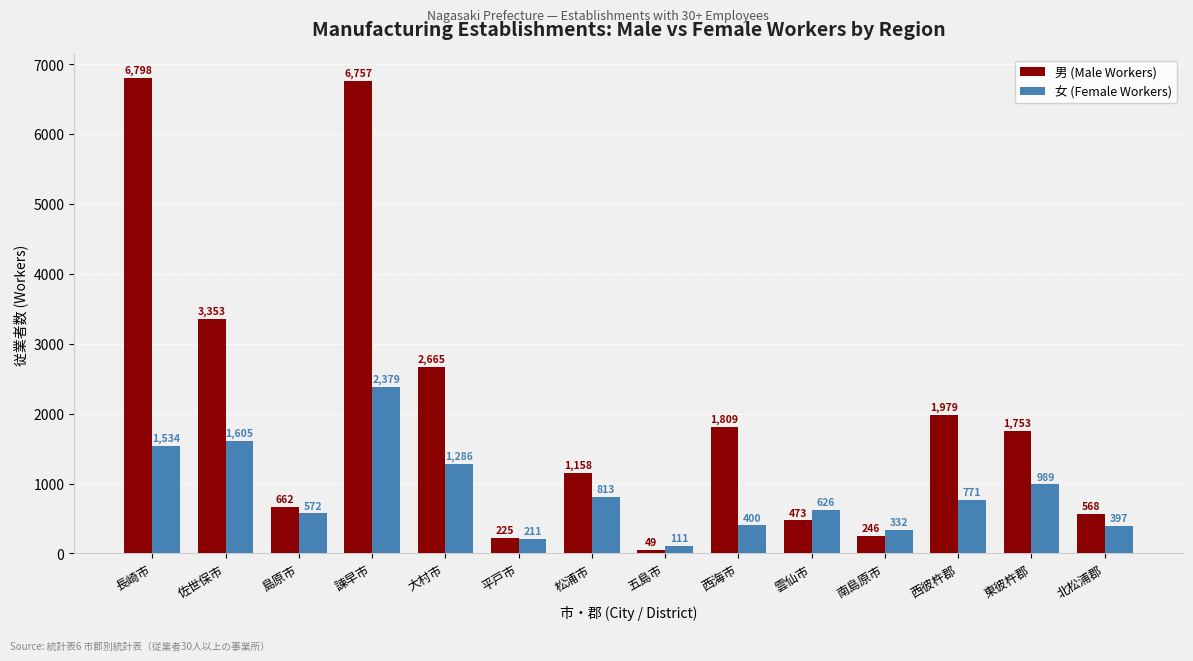

Does the chart contain stacked bars?

No